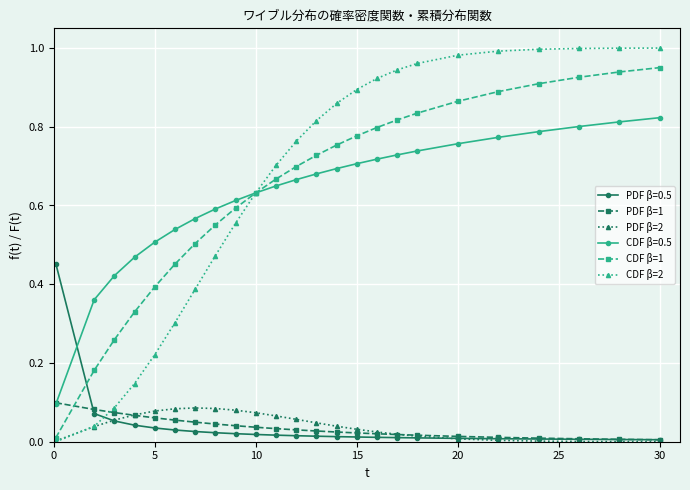

Which series has the largest range (max minus min)?

CDF β=2